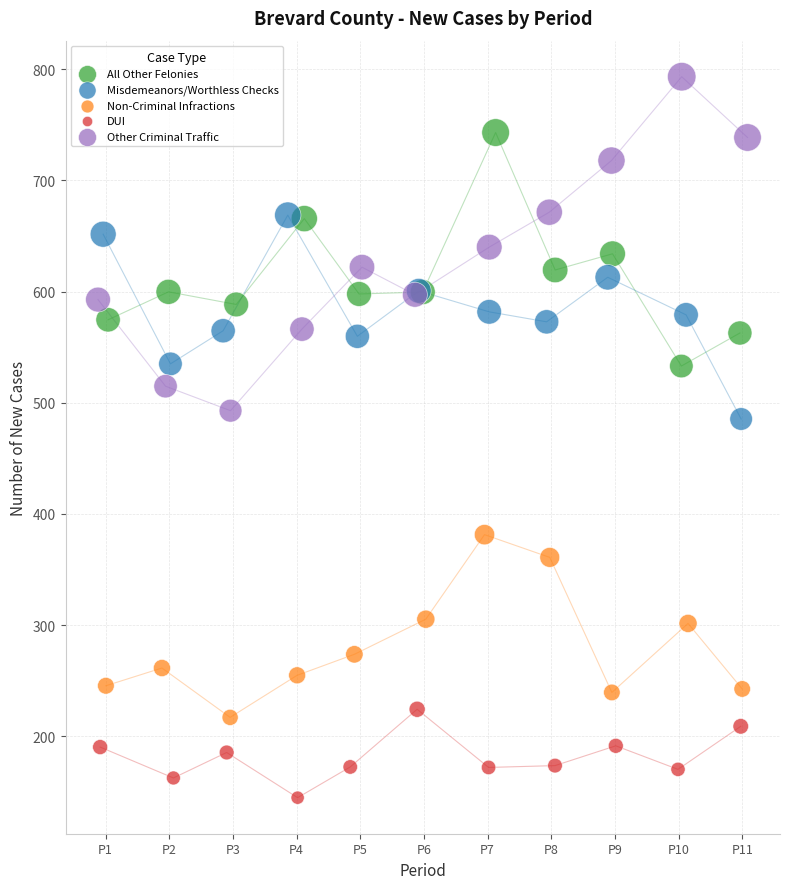

Which series reaches the maximum Y coordinate?

Other Criminal Traffic